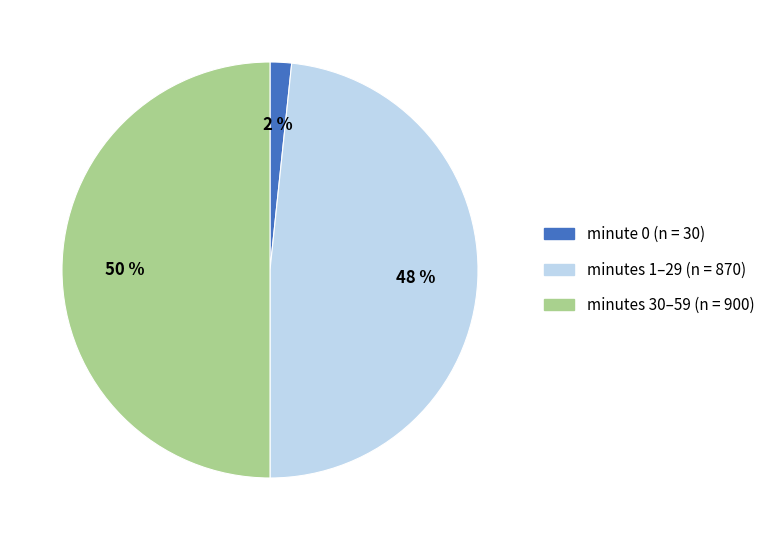

To the nearest percent, what is the average slice percentage?

33%